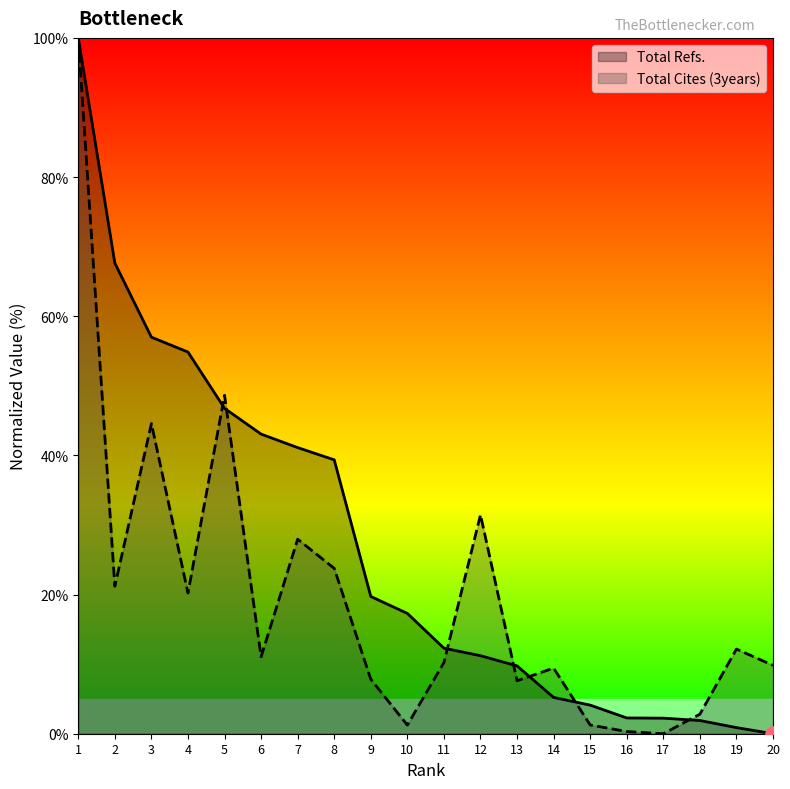

Which series has the largest total across all categories?

Total Refs.